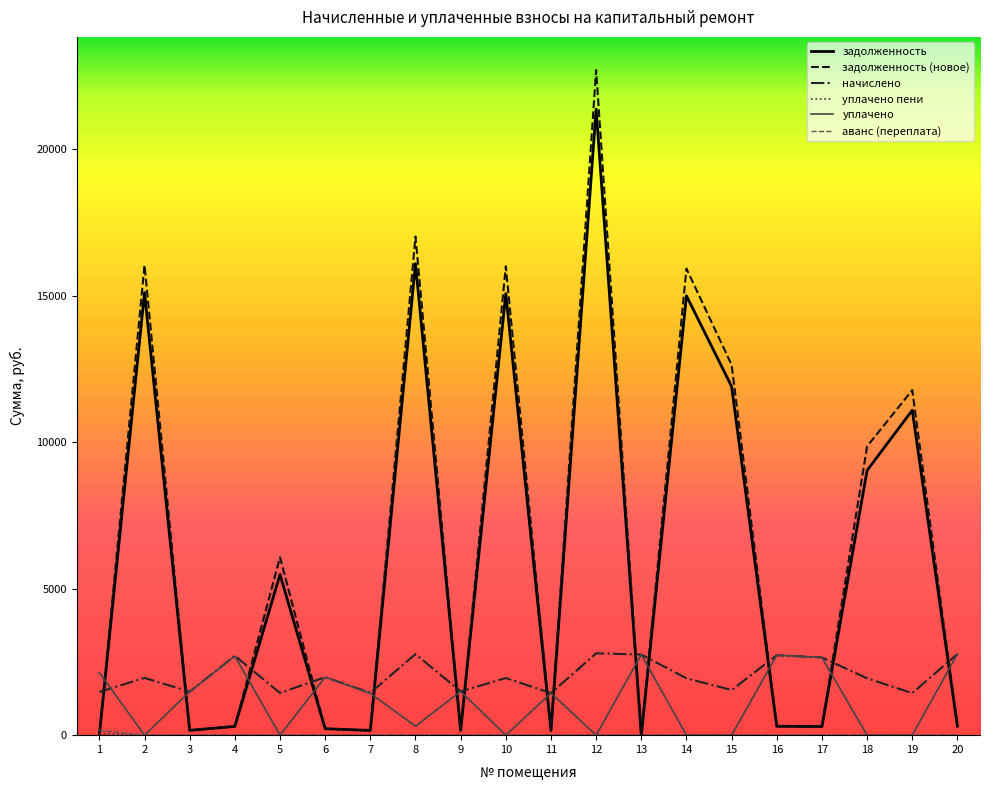

Which series changed the most between 6 and 10?

задолженность (новое)